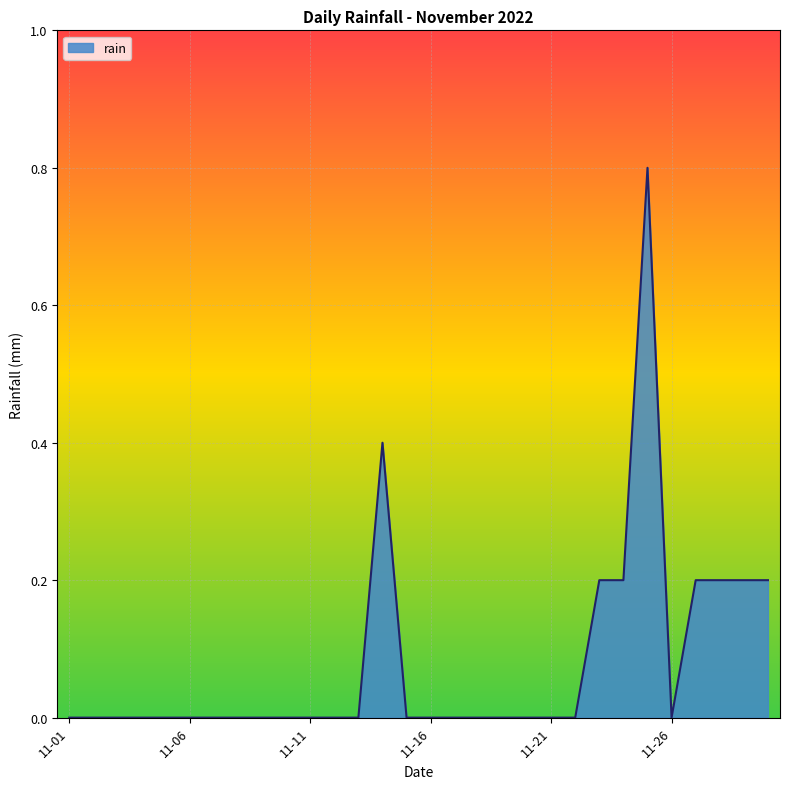

What is the greatest value displayed?

0.8